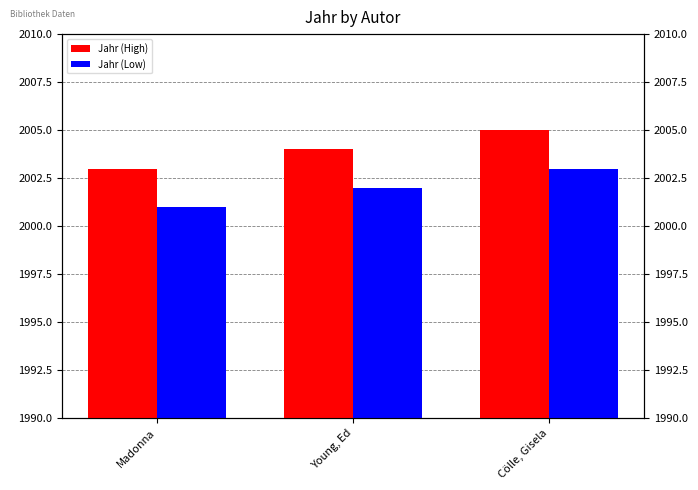

Between Young, Ed and Madonna, which is larger?

Young, Ed